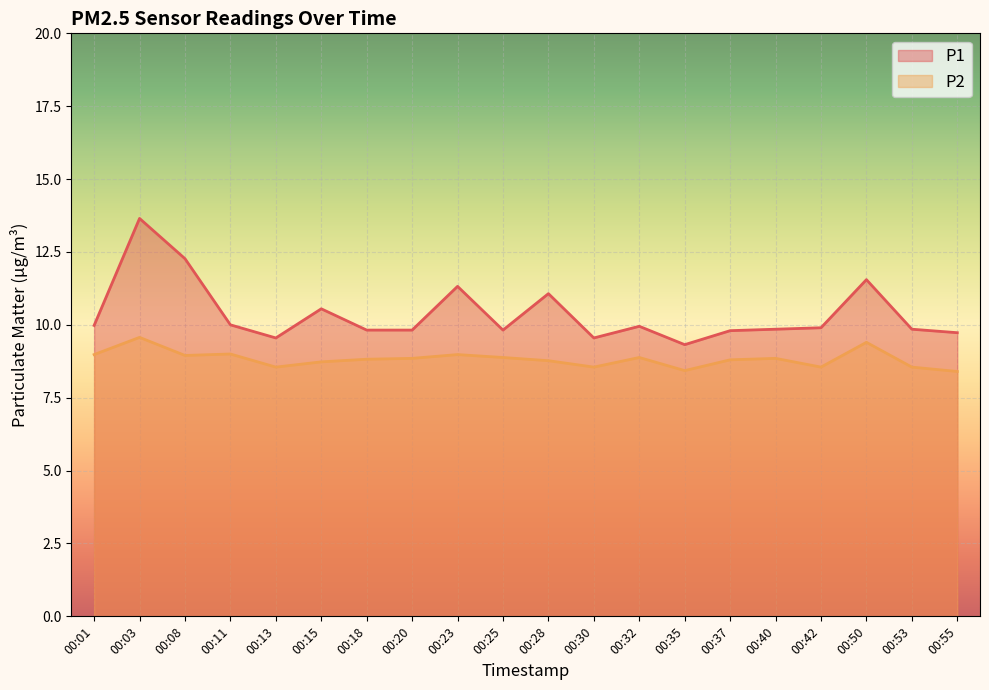

What are all the series names shown in the legend?

P1, P2